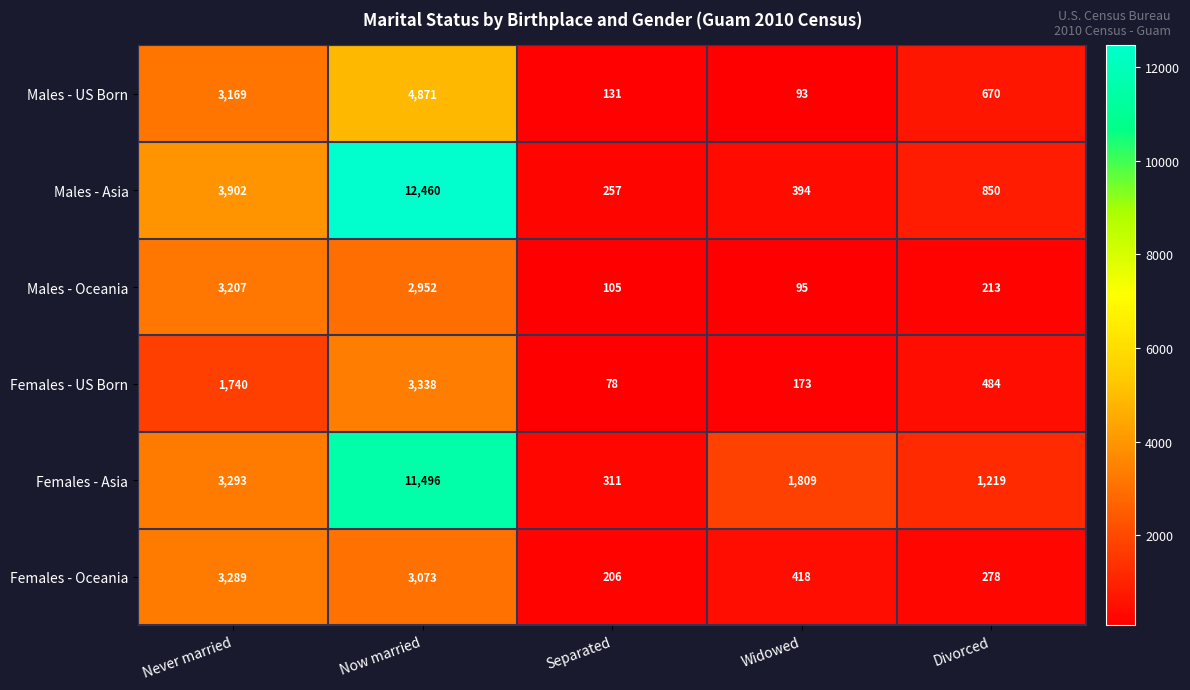

Reading left to right, what are all the values shown in this chart?

Males - US Born: 3169	4871	131	93	670
Males - Asia: 3902	12460	257	394	850
Males - Oceania: 3207	2952	105	95	213
Females - US Born: 1740	3338	78	173	484
Females - Asia: 3293	11496	311	1809	1219
Females - Oceania: 3289	3073	206	418	278